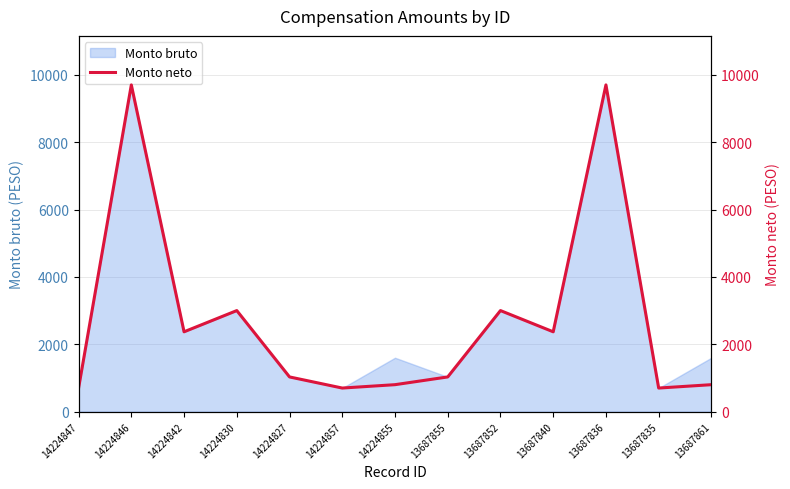

How many data points are above 1030?

6